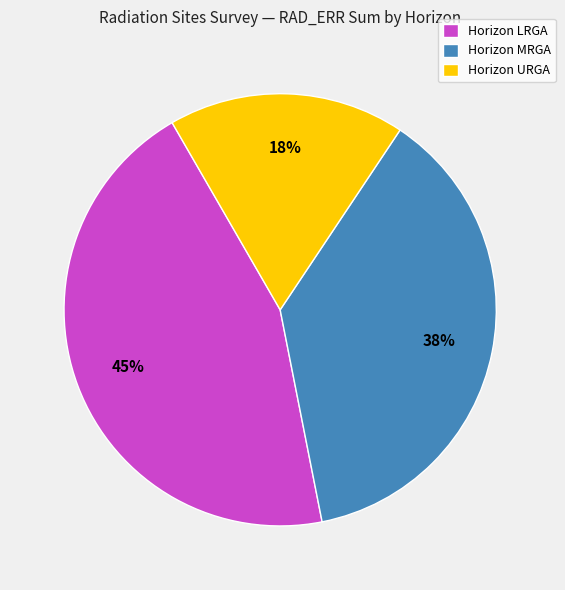

How many slices are in this pie chart?

3